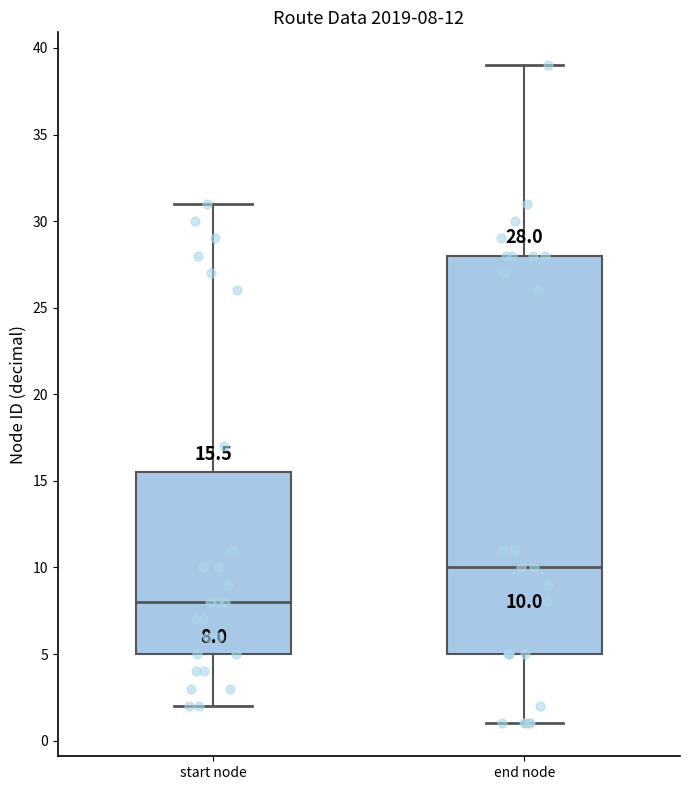

Comparing the boxes themselves (not the whiskers), which one is the tallest?

end node